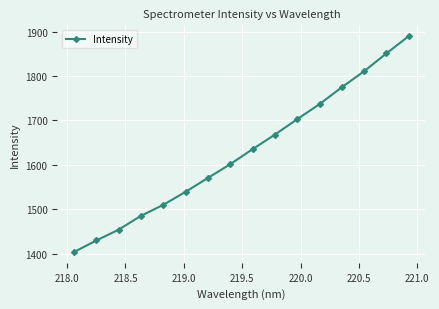

What is the minimum value shown in the chart?

1403.4